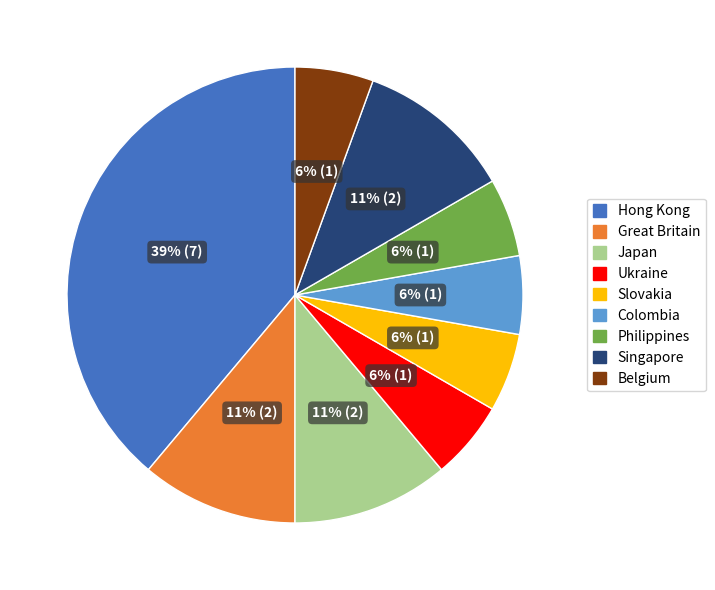

Between Singapore and Ukraine, which is larger?

Singapore